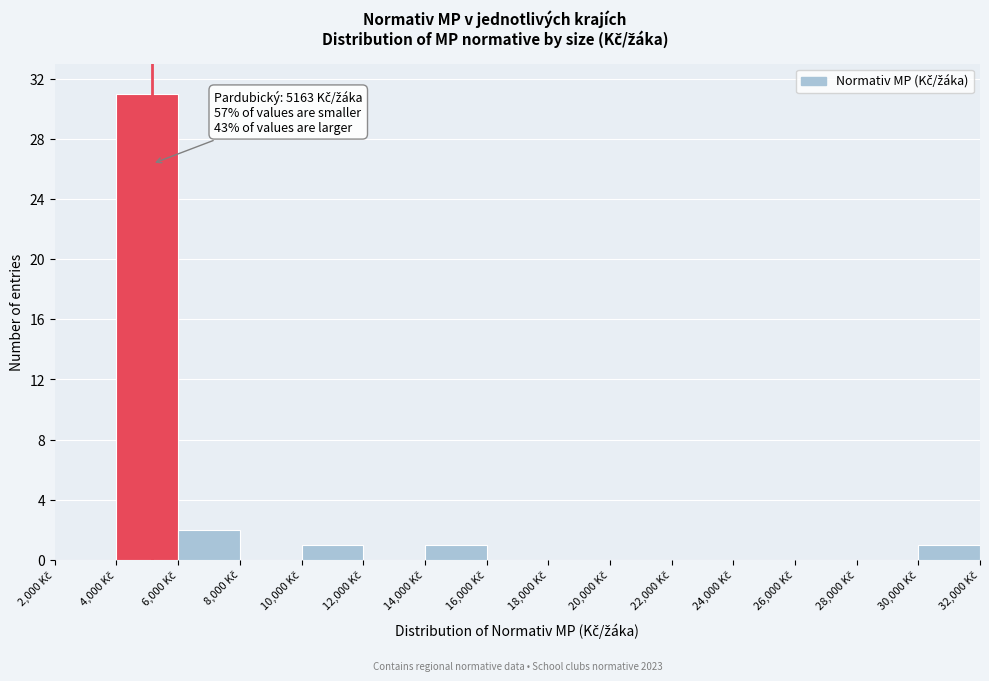

Over which range of the x-axis is the bar tallest?

4000 to 6000